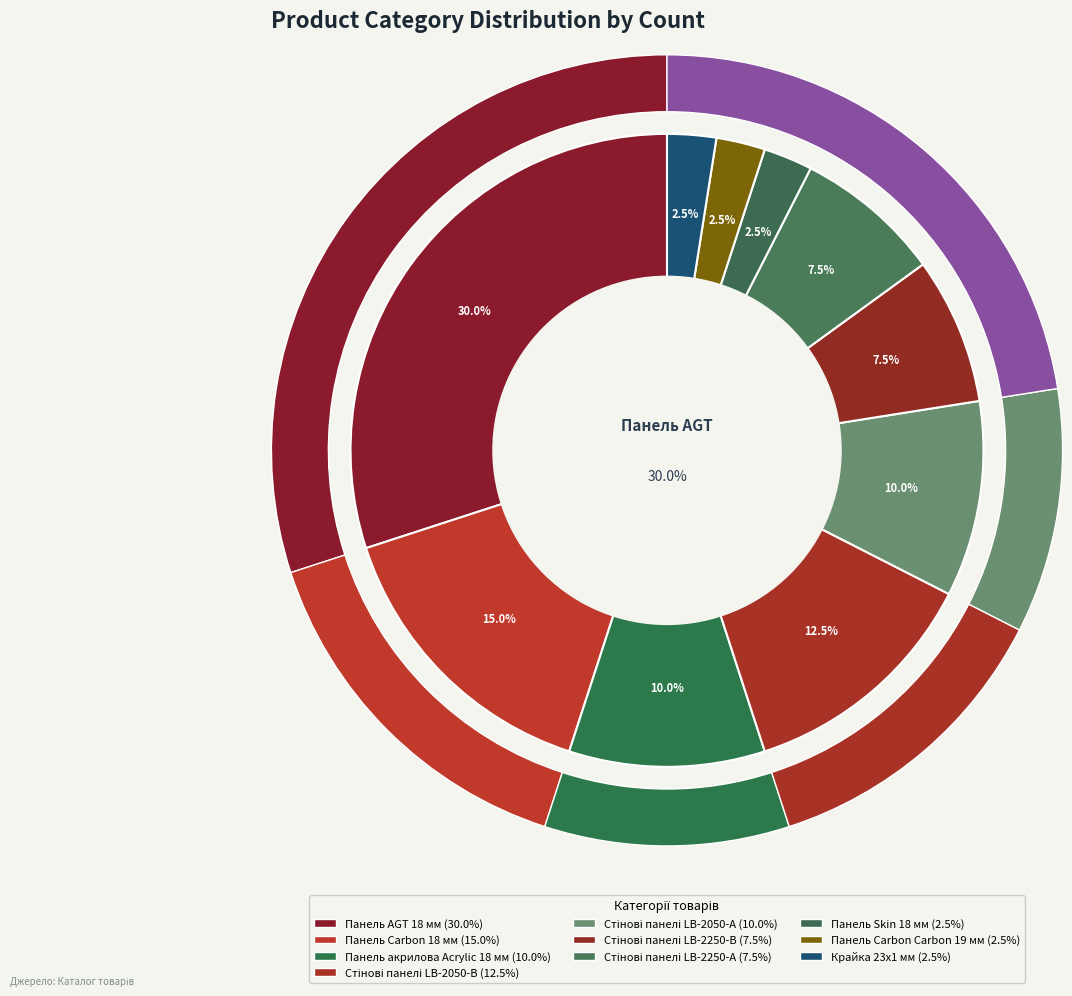

What is the ratio of the value at Стінові панелі LB-2050-А to the value at Панель AGT 18 мм?

0.3